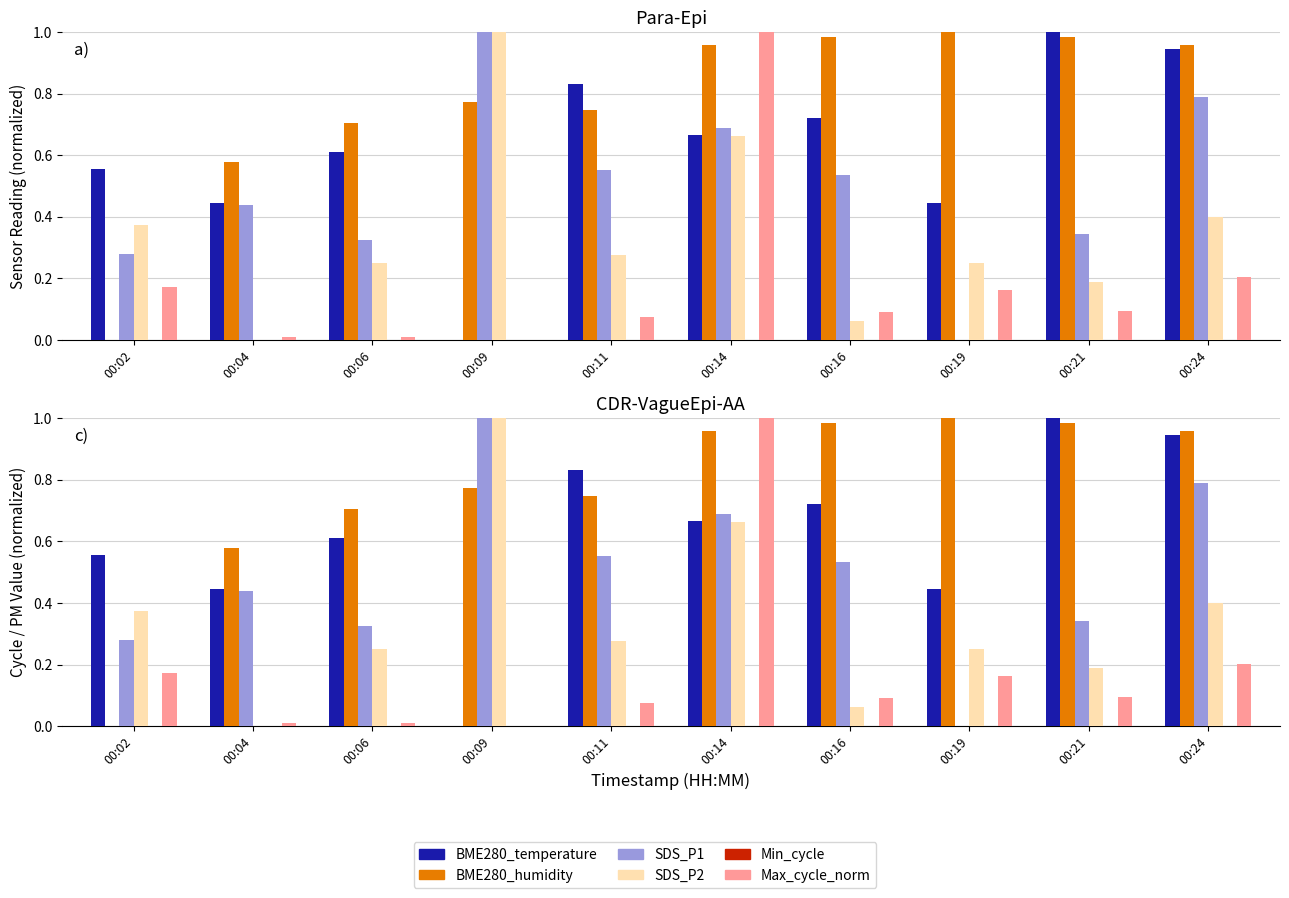

How many bars are there in each group?

6